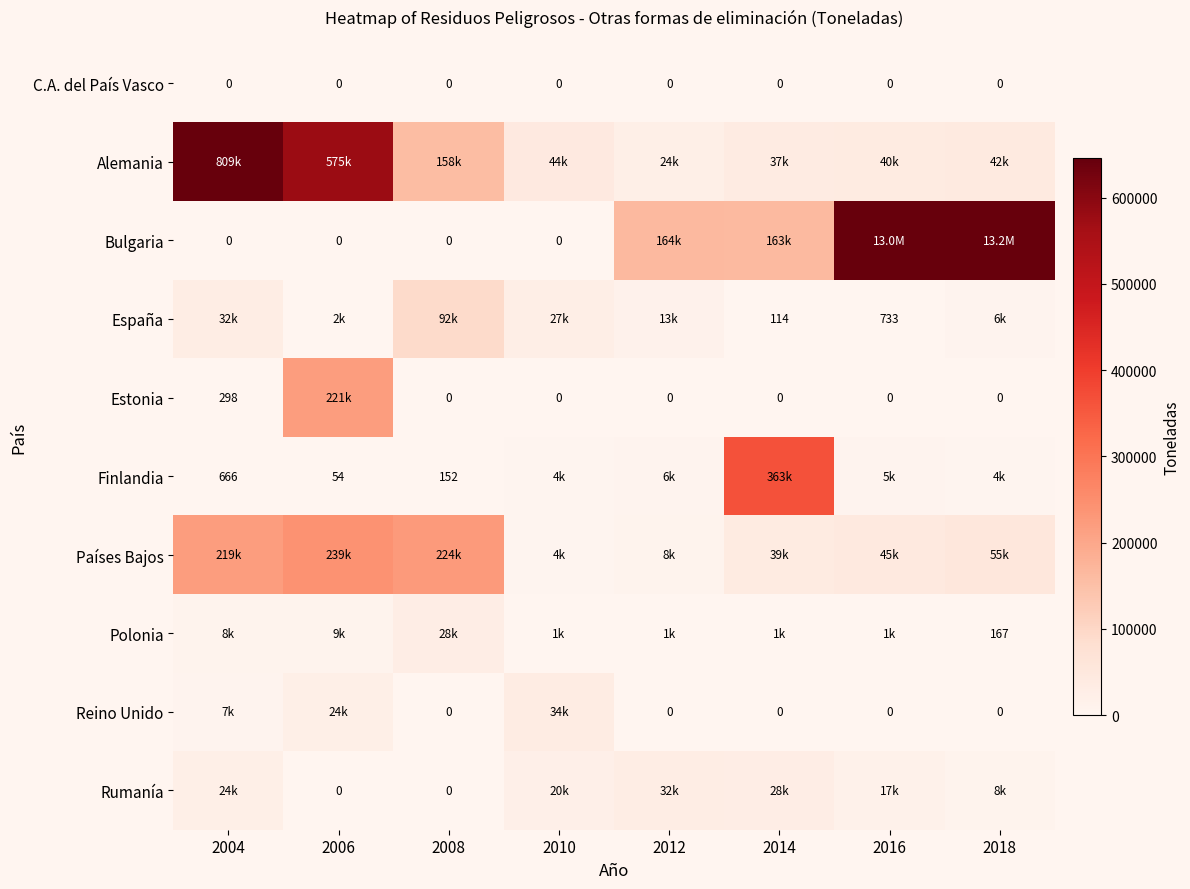

At which category does the chart reach its peak across all series?

2018